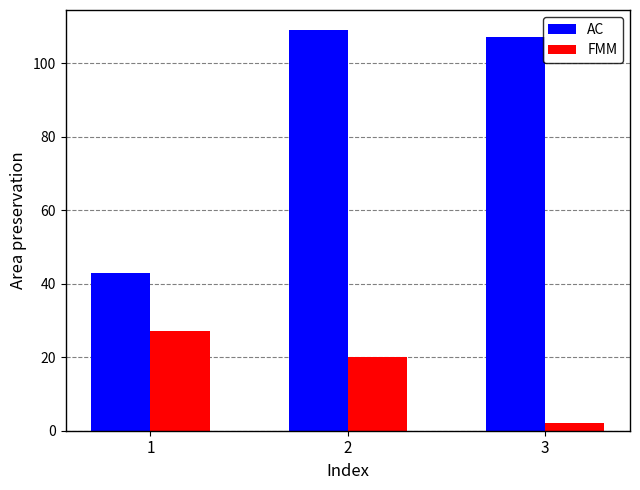

Which category has the lowest value in the FMM series?

3